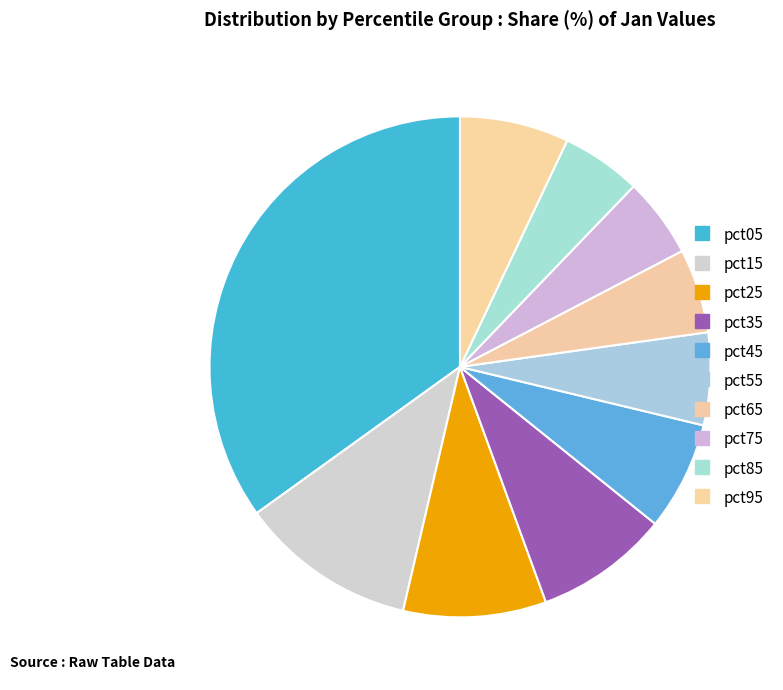

How many segments does this pie chart have?

10